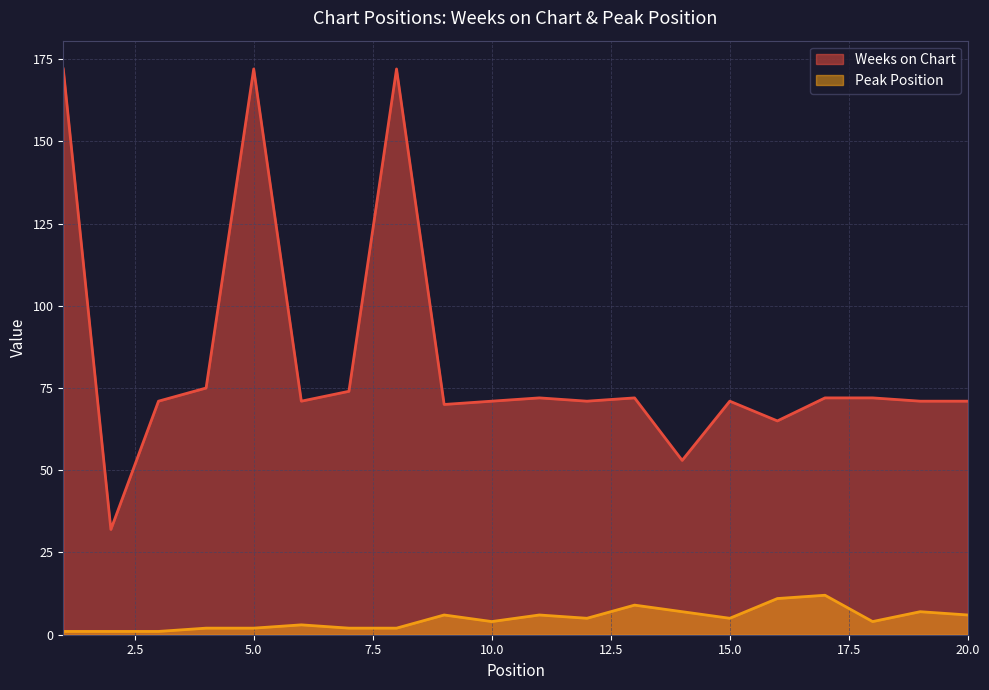

What is the average value of the Peak Position series?

5